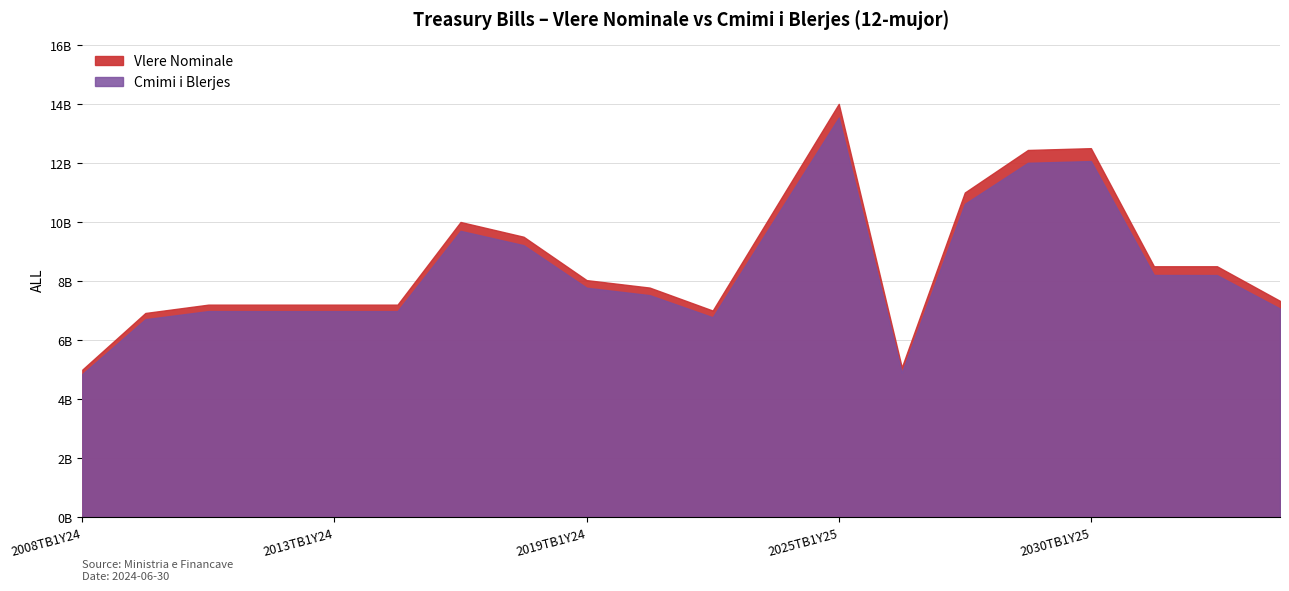

Between 3/mujor and 12/mujor, which series saw the biggest shift?

Vlere Nominale